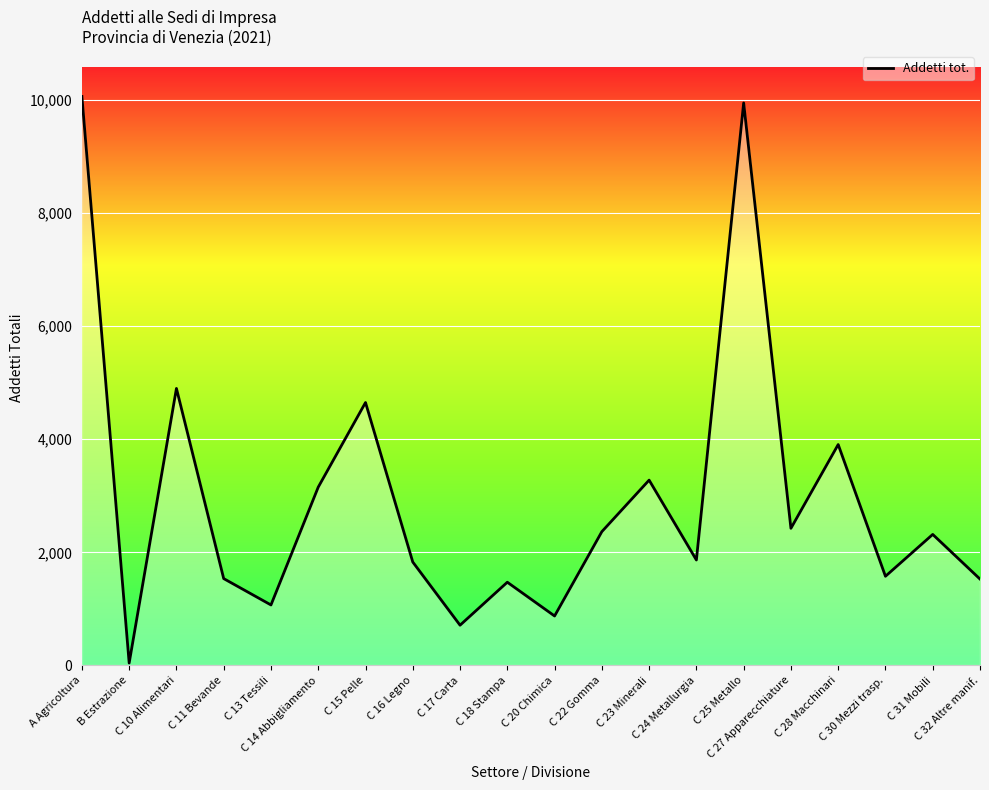

How many lines are shown in the chart?

1